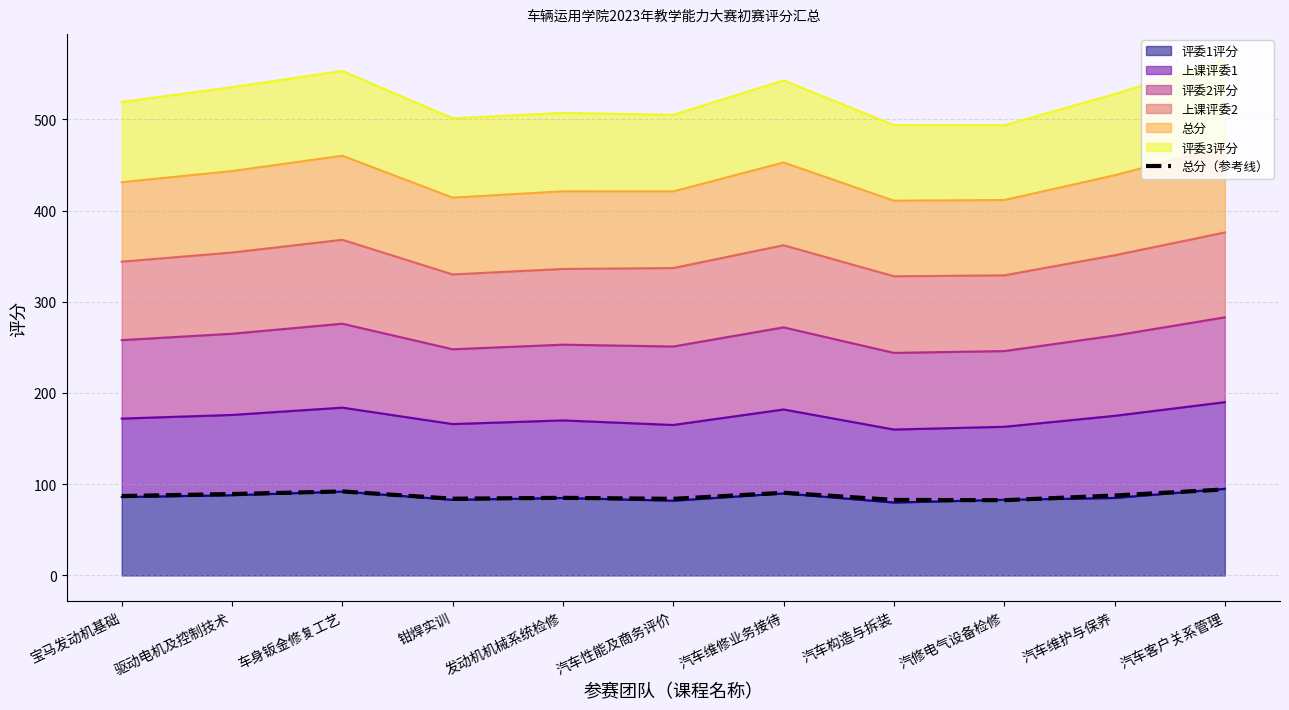

List the labels in order of value, largest first.

汽车客户关系管理, 车身钣金修复工艺, 汽车维修业务接待, 驱动电机及控制技术, 汽车维护与保养, 宝马发动机基础, 发动机机械系统检修, 钳焊实训, 汽车性能及商务评价, 汽车构造与拆装, 汽修电气设备检修